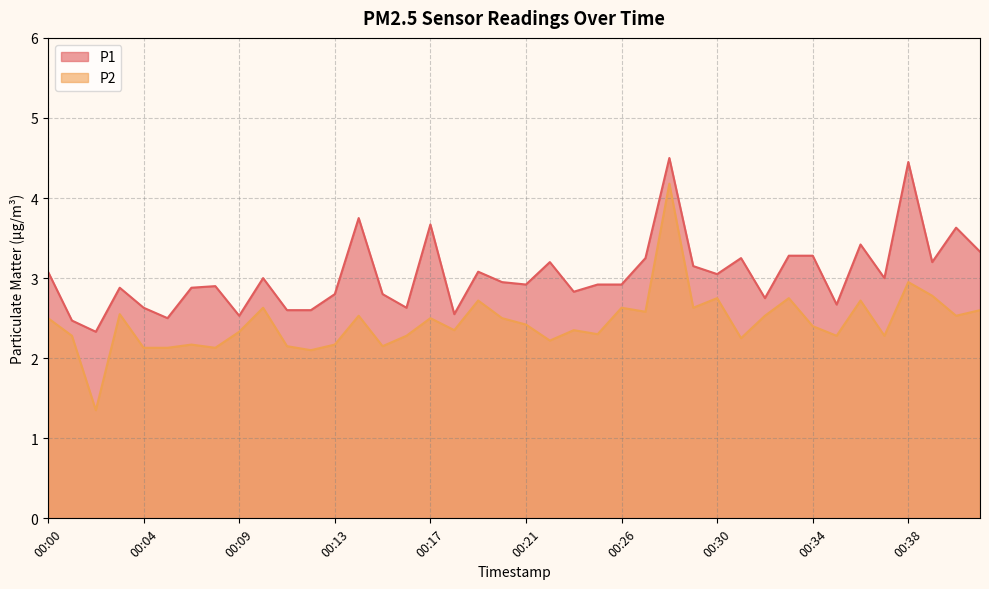

True or false: P1 and P2 cross at least once.

False